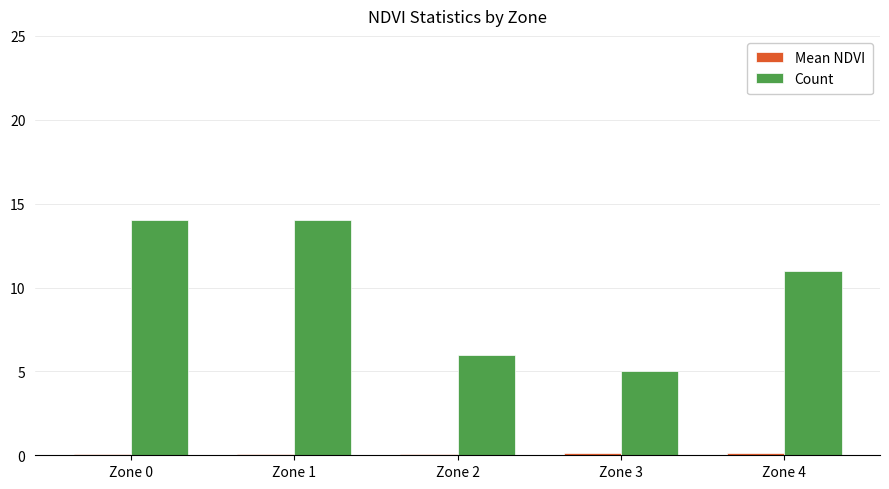

What is the total value across all series at Zone 2?

6.1